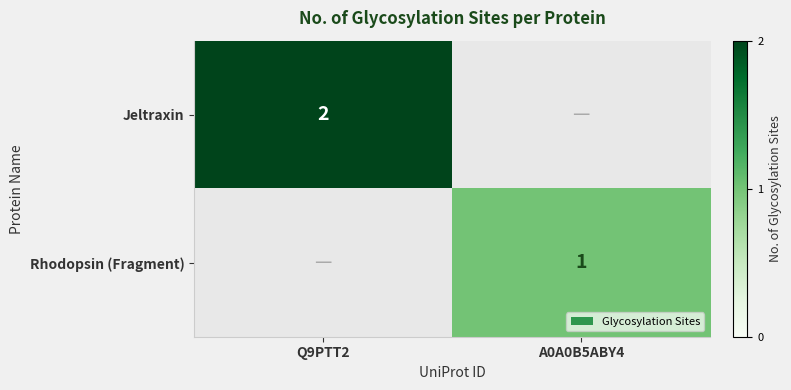

Is the value of Rhodopsin (Fragment) at A0A0B5ABY4 greater than the value of Jeltraxin at Q9PTT2?

No